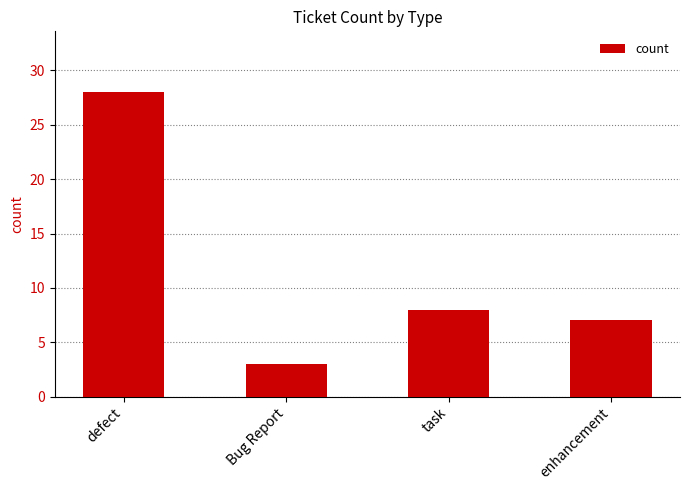

What is the ratio of the value at defect to the value at Bug Report?

9.3